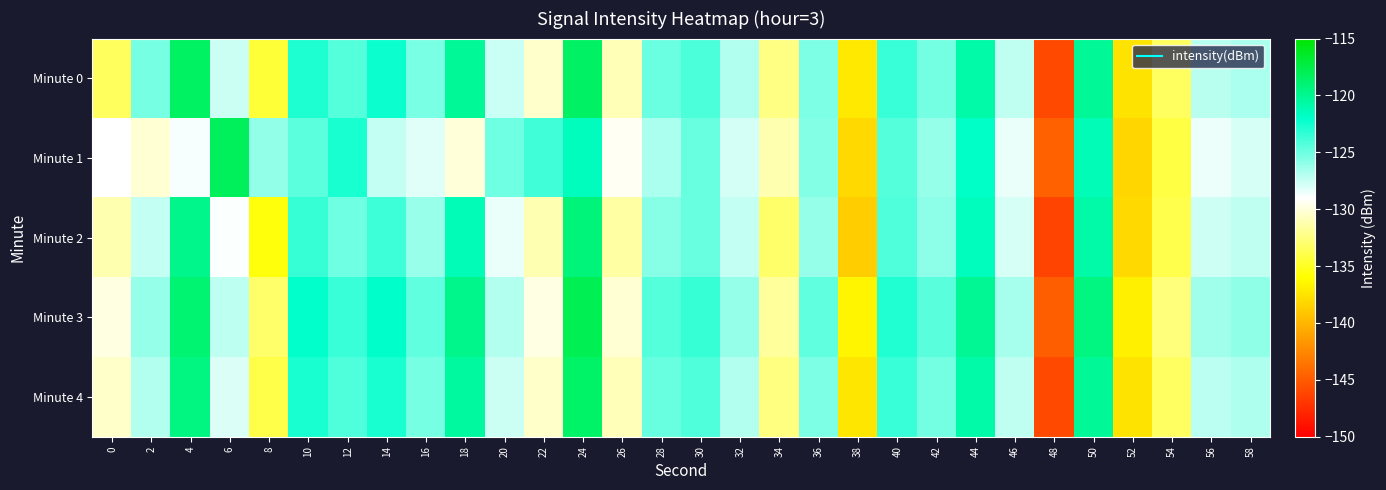

What is the smallest value displayed?

-146.3